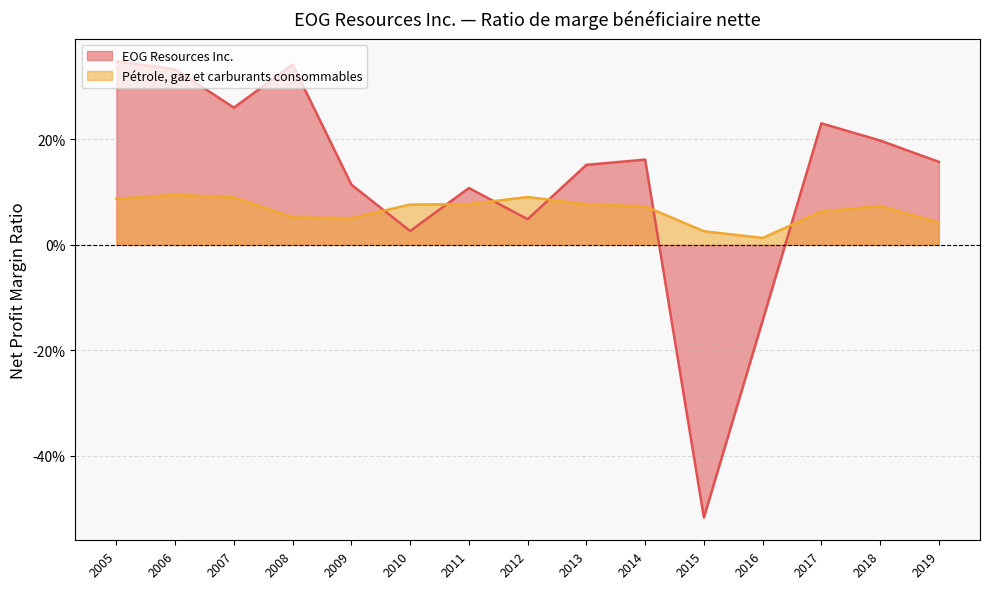

How many distinct data groups are displayed?

2